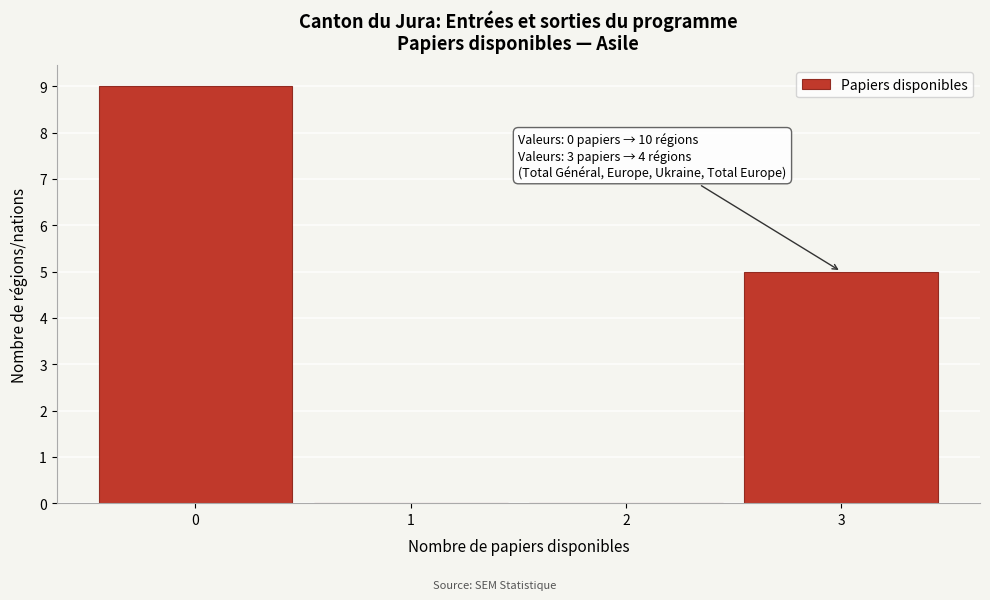

Over which range of the x-axis is the bar tallest?

-0.5 to 0.5